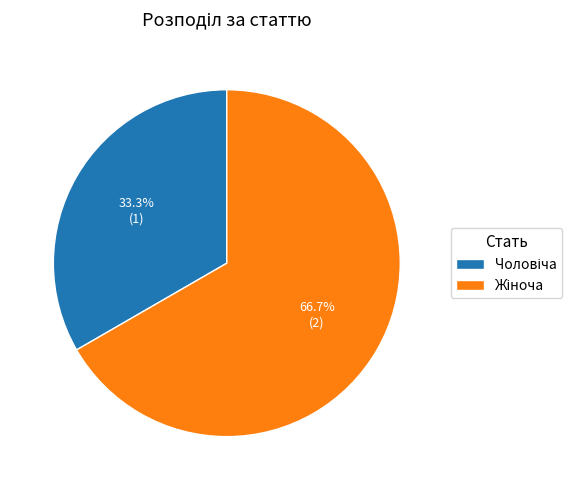

Is there a majority slice in this chart?

Yes